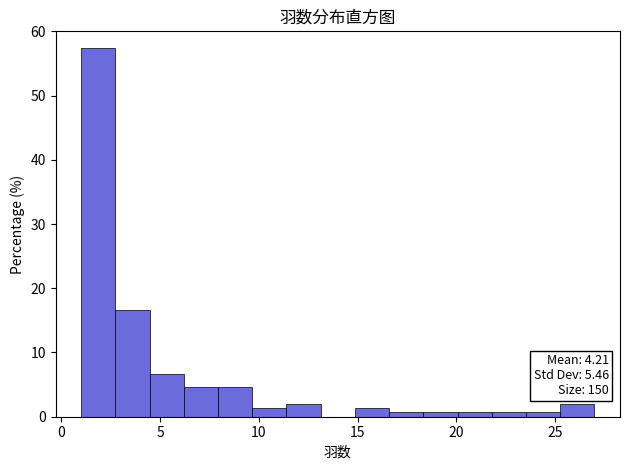

Around what value on the x-axis is the tallest bar? Give the approximate position of its centre, as read against the axis.

2.0